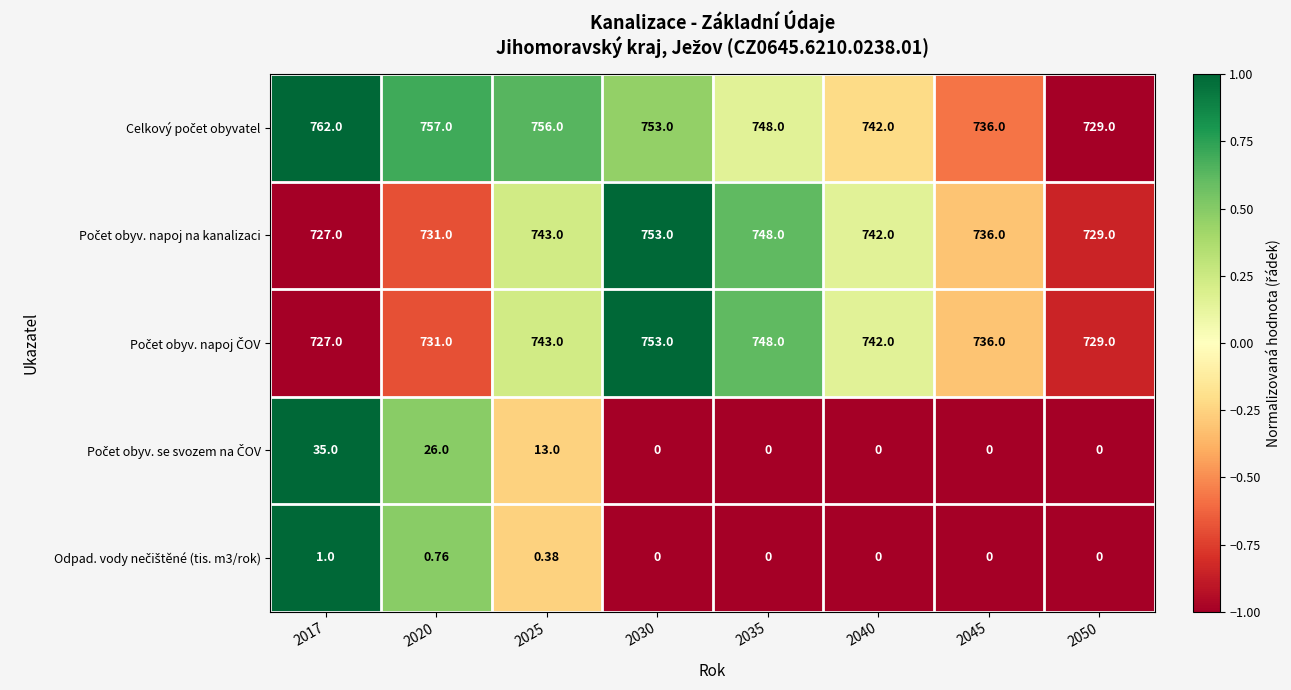

How many distinct data groups are displayed?

5